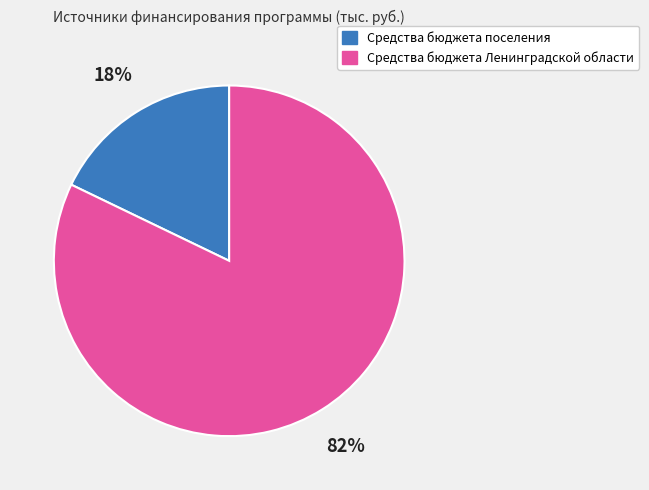

Which category has the smallest portion of the pie?

Средства бюджета поселения